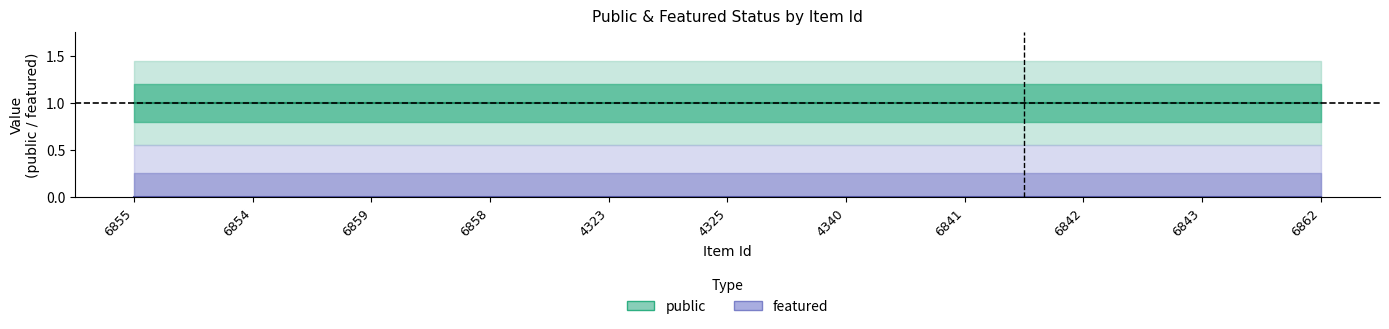

True or false: featured (Forecast) has more than 2 interior local peaks.

False